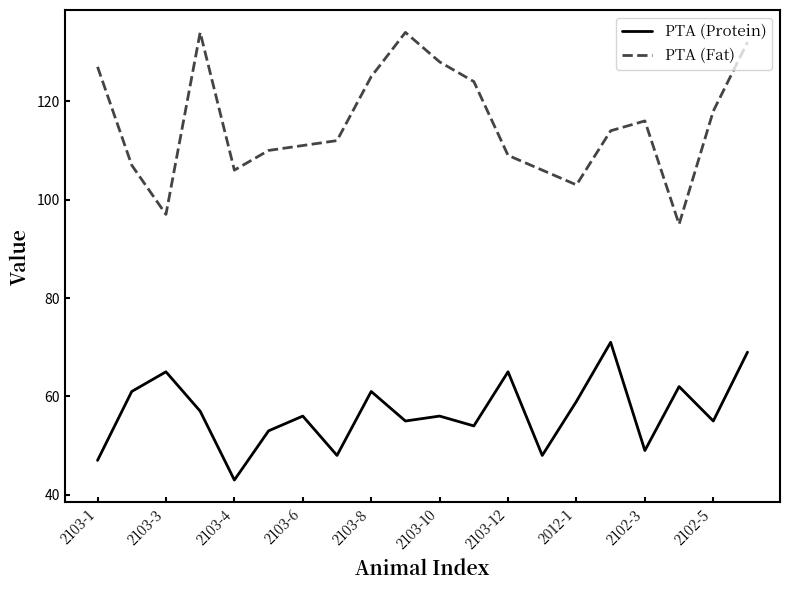

Which series has the largest total across all categories?

PTA (Fat)